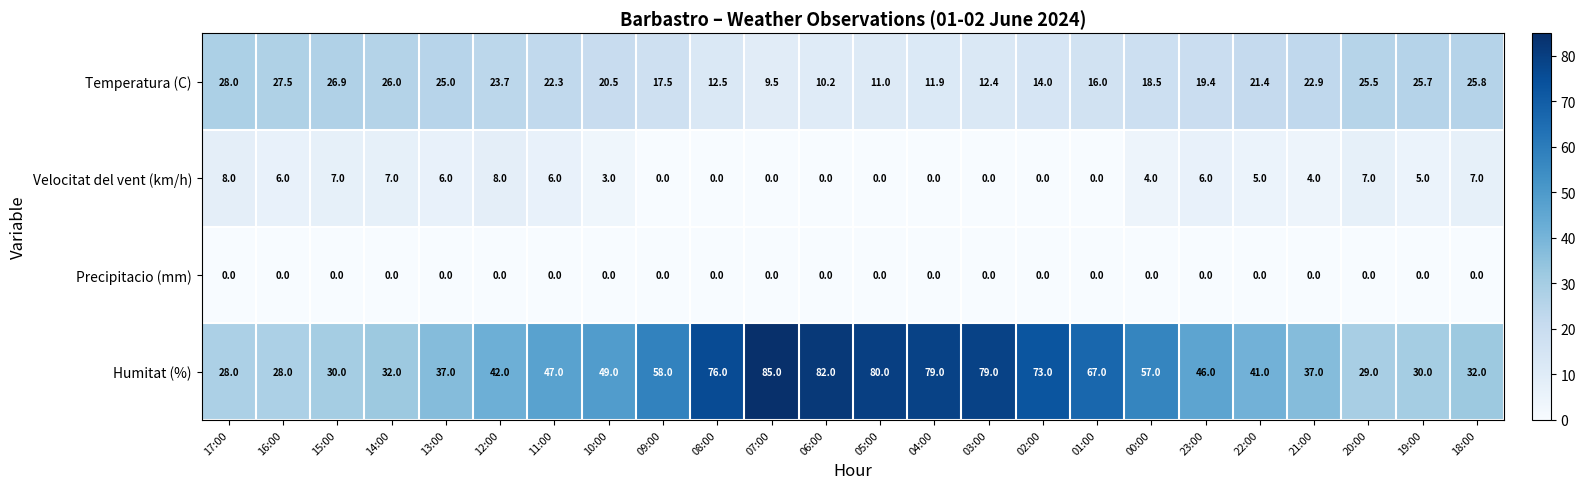

Which series changed the most between 14:00 and 04:00?

Humitat (%)